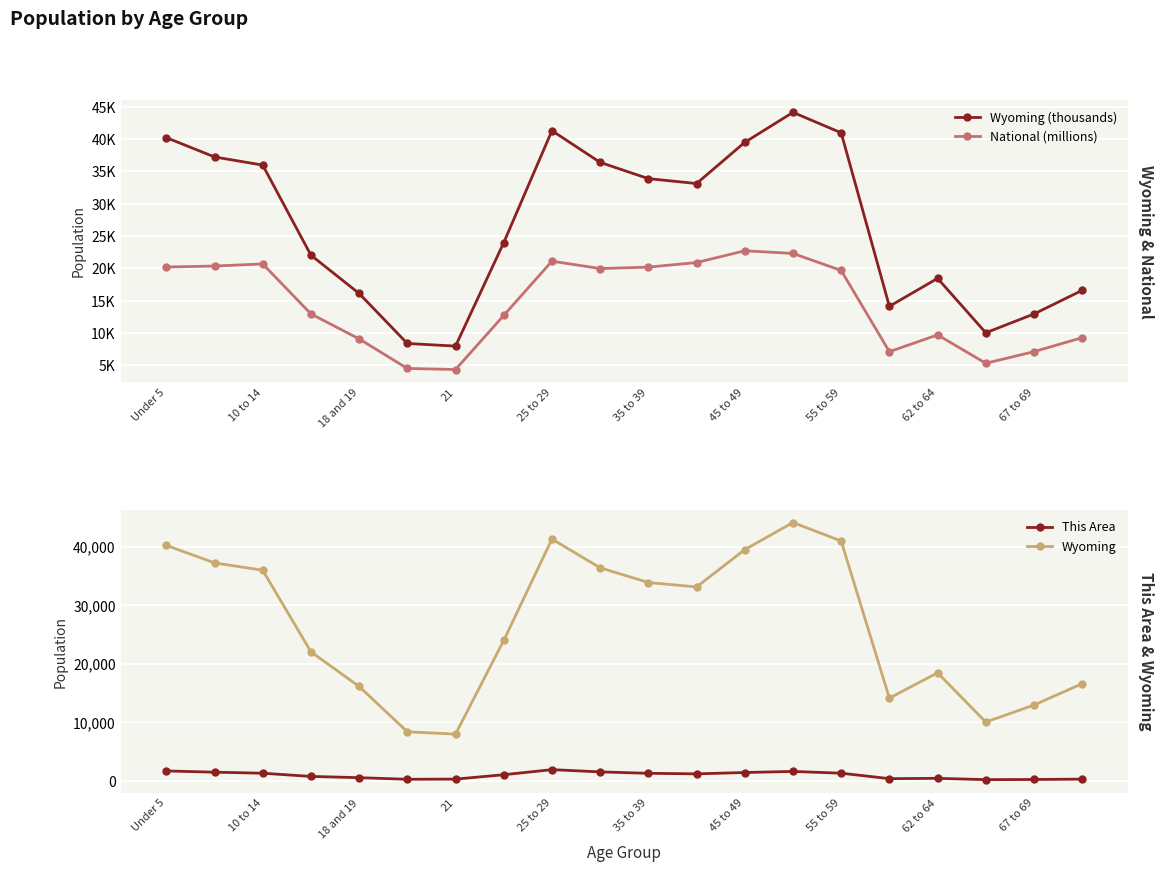

What is the highest value of the This Area series?

1908